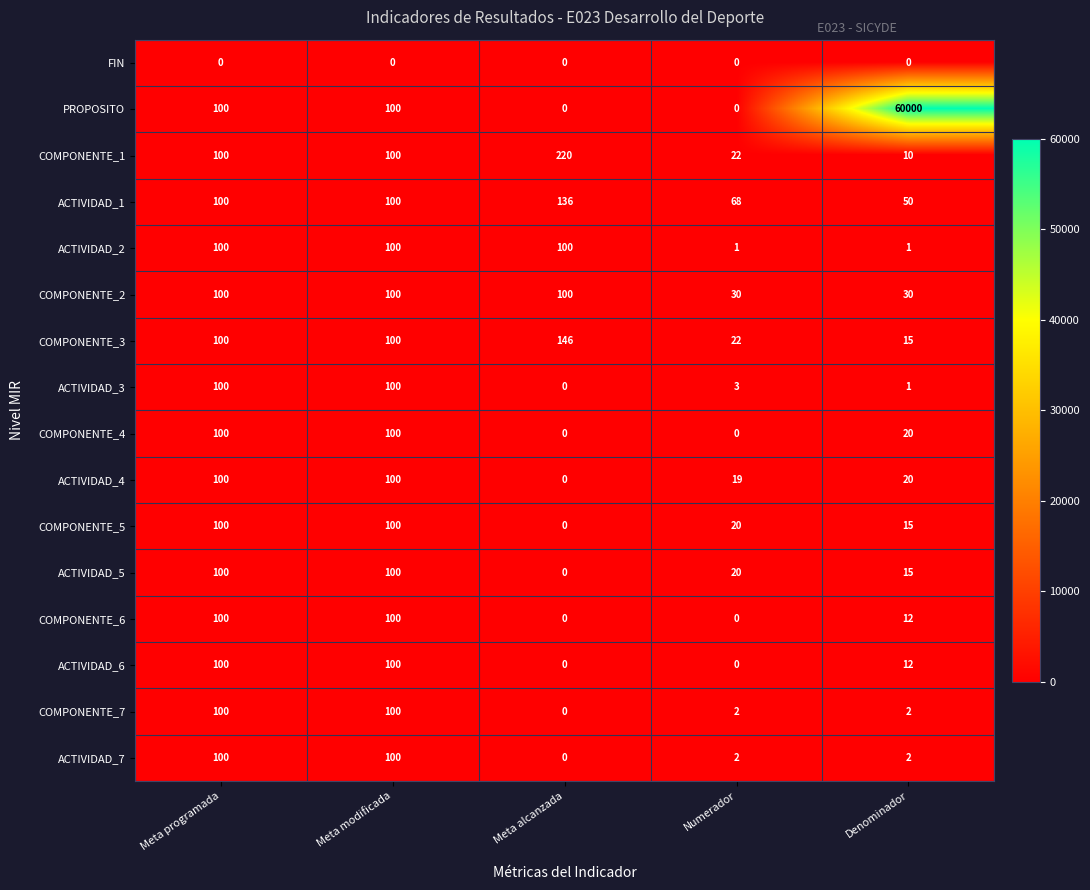

What is the highest value of the ACTIVIDAD_4 series?

100